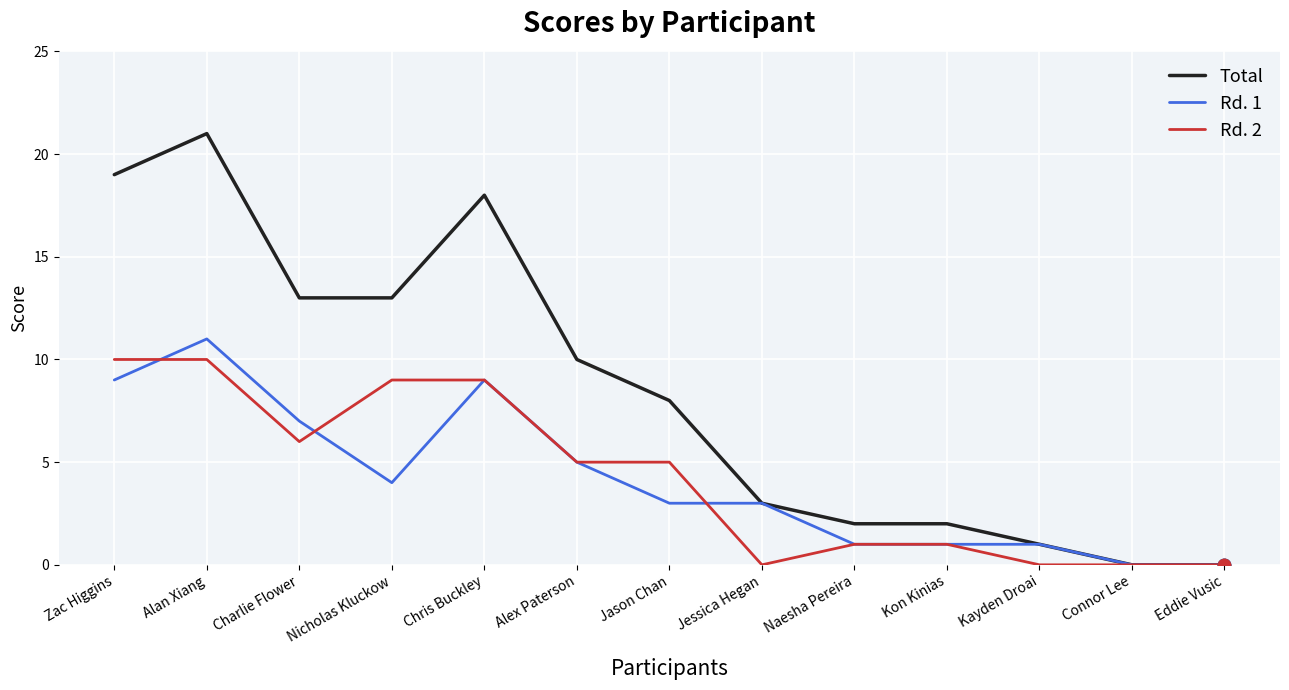

At how many categories does at least one series exceed 5?

7